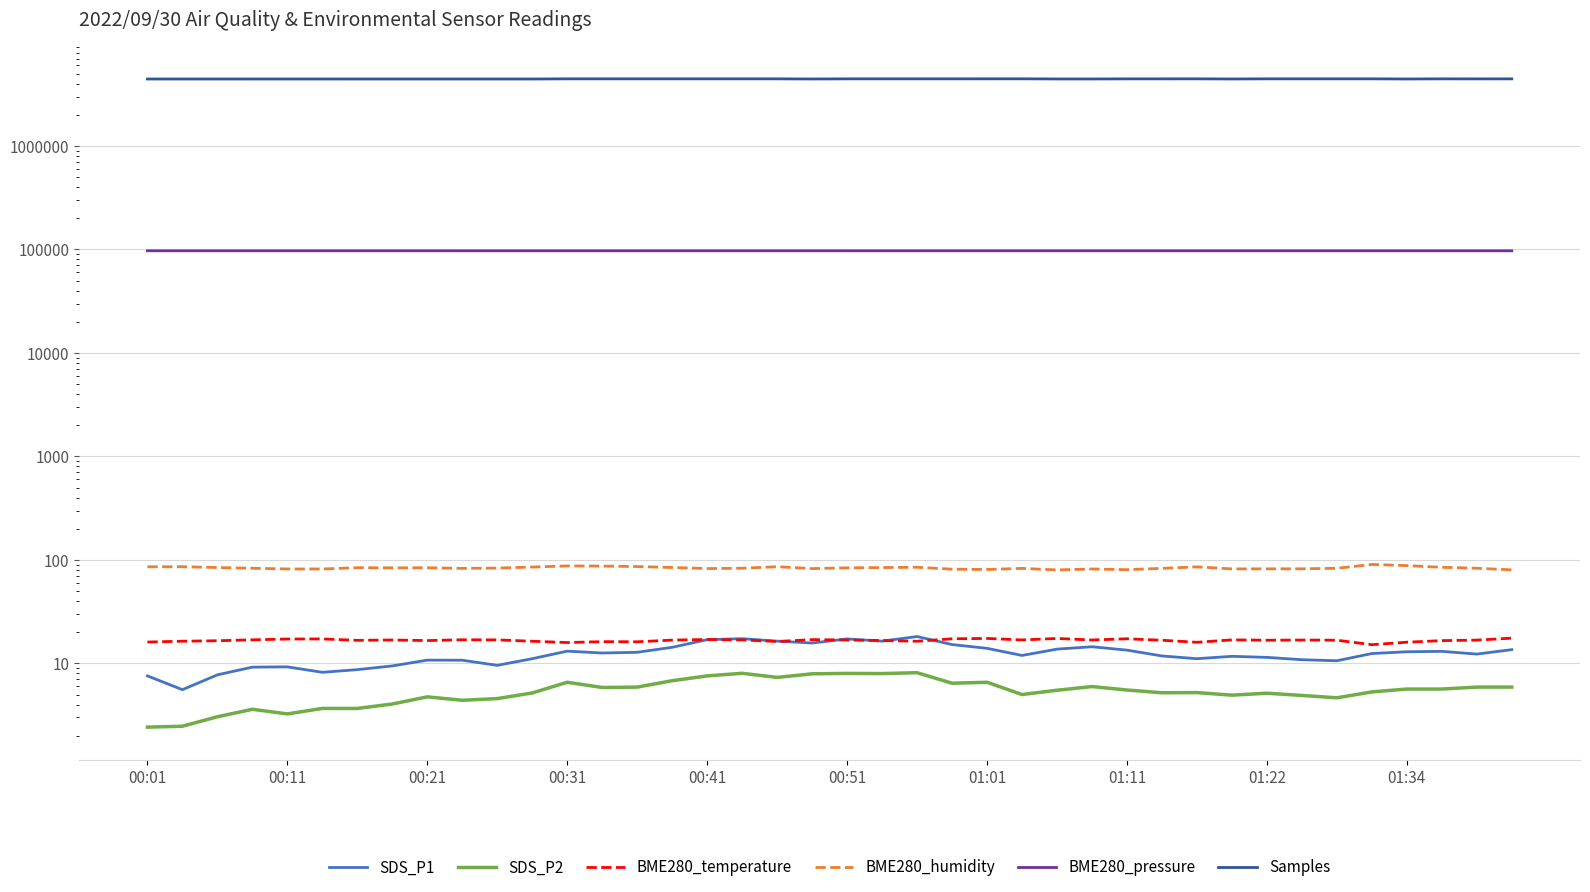

How many values in the Samples series are below 4453303?

20